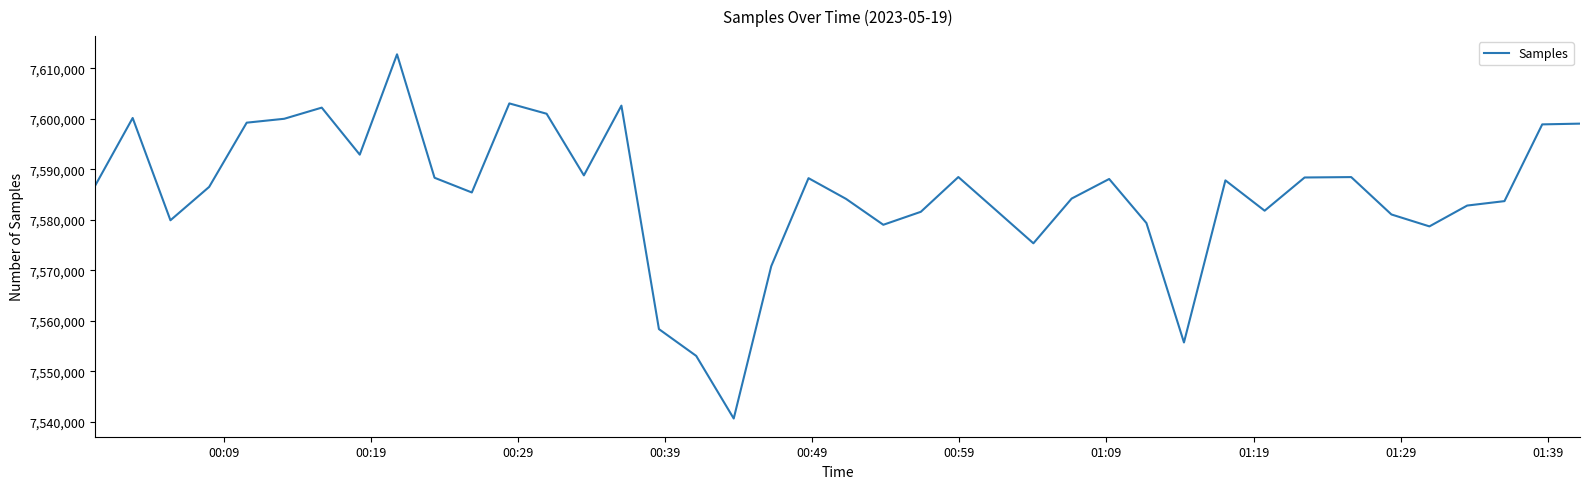

What is the sum of all values?

303409419